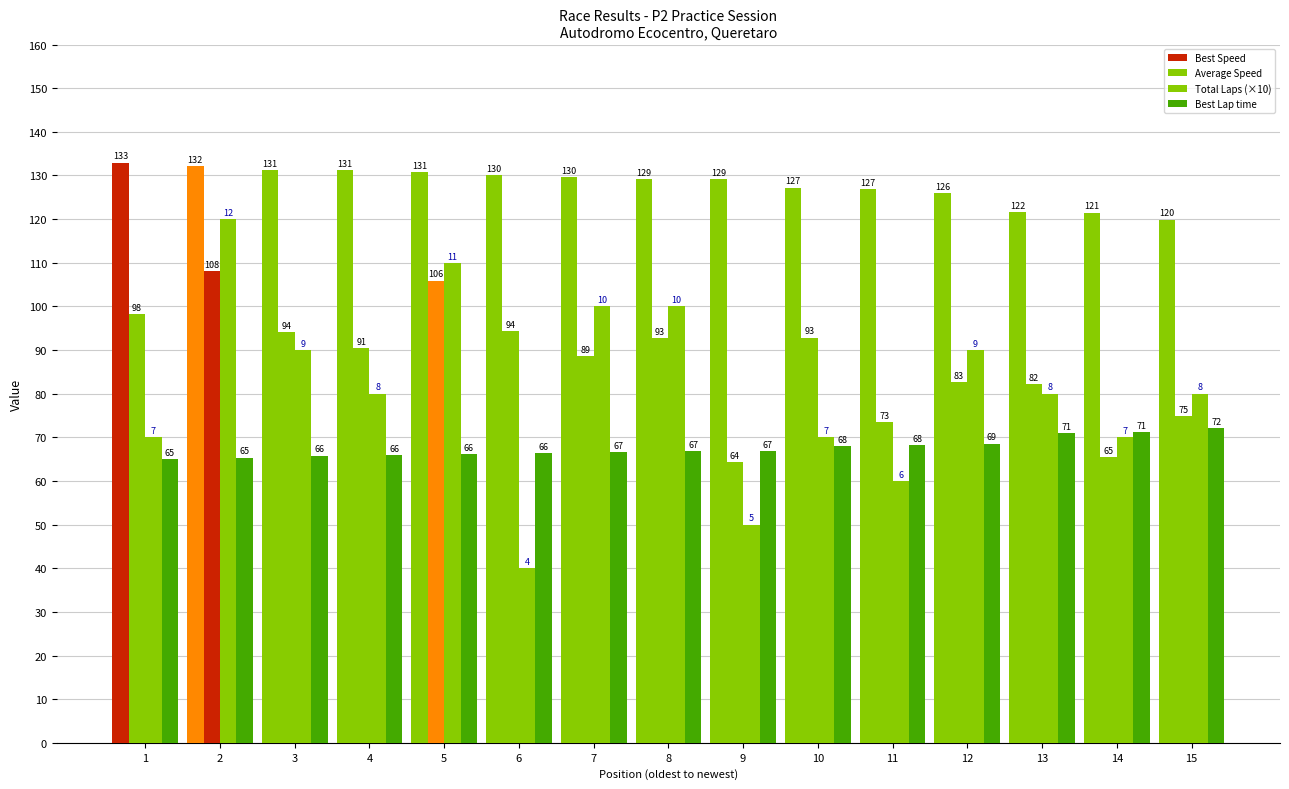

What is the sum of all Average Speed values?

1308.5